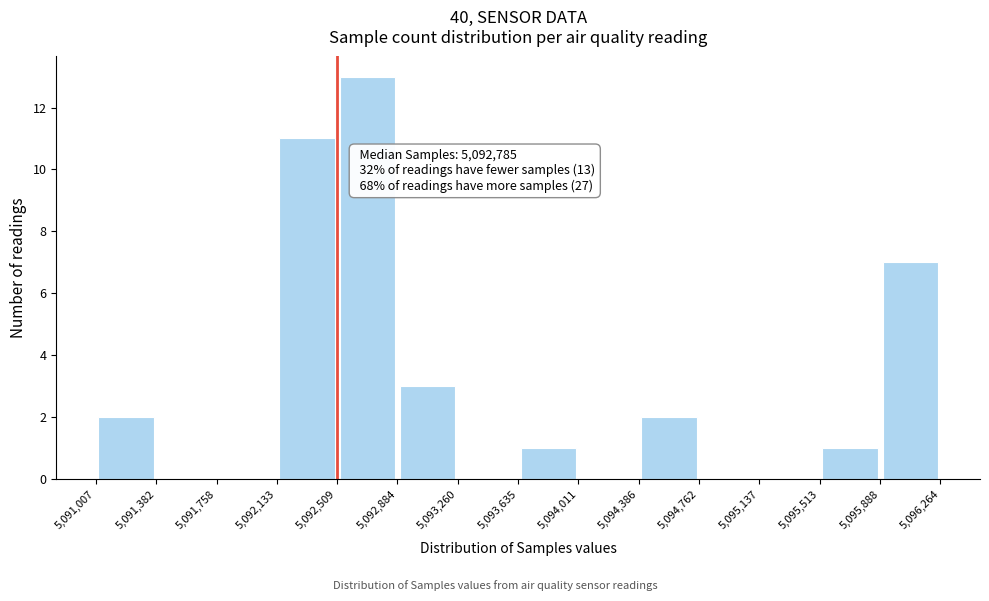

Which range on the x-axis has the tallest bar?

5,092,509 to 5,092,884